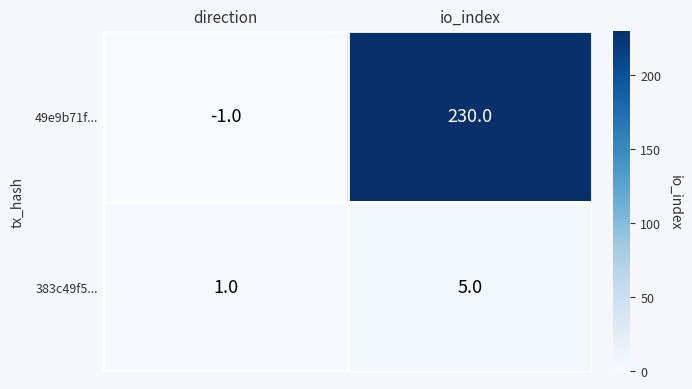

What is the sum of the 49e9b71f... values at direction and io_index?

229